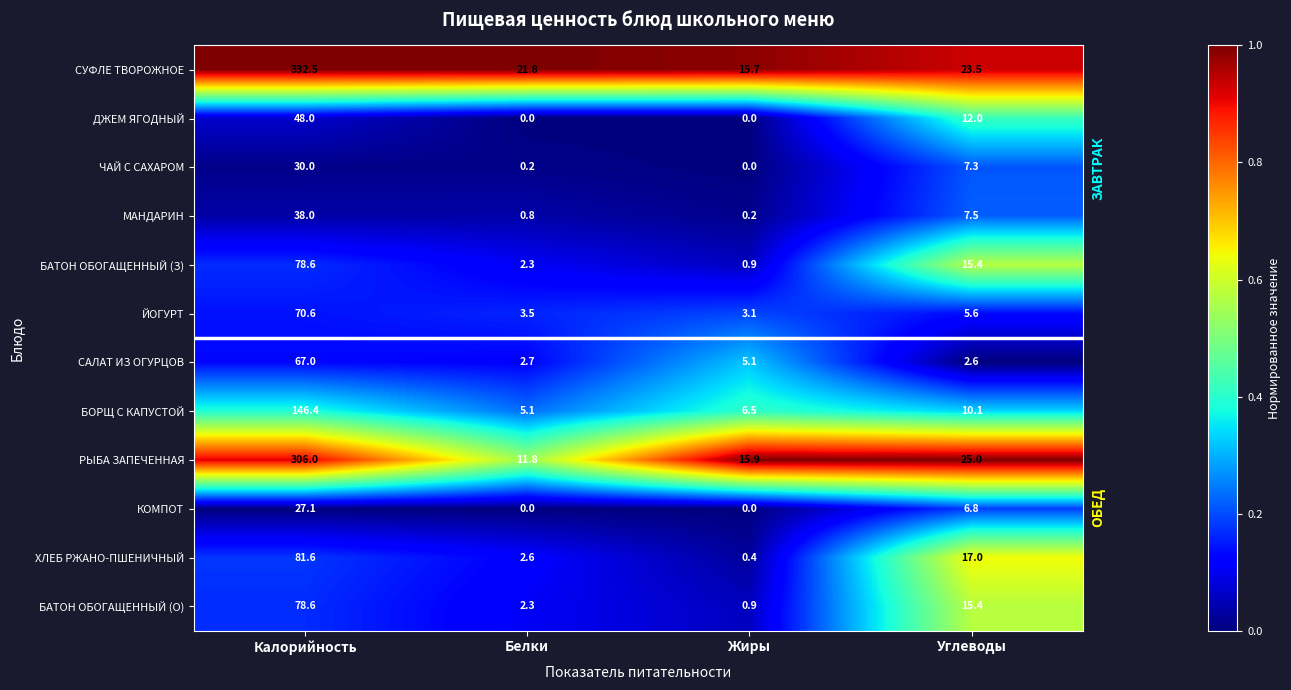

List the labels in order of САЛАТ ИЗ ОГУРЦОВ value, smallest first.

Углеводы, Белки, Жиры, Калорийность